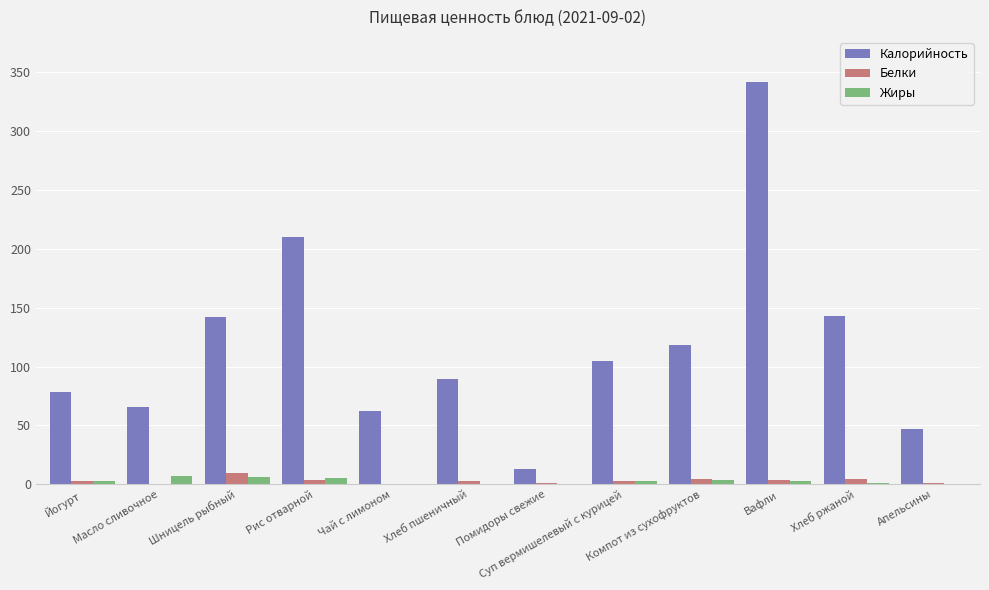

Between Чай с лимоном and Вафли, which series saw the biggest shift?

Калорийность